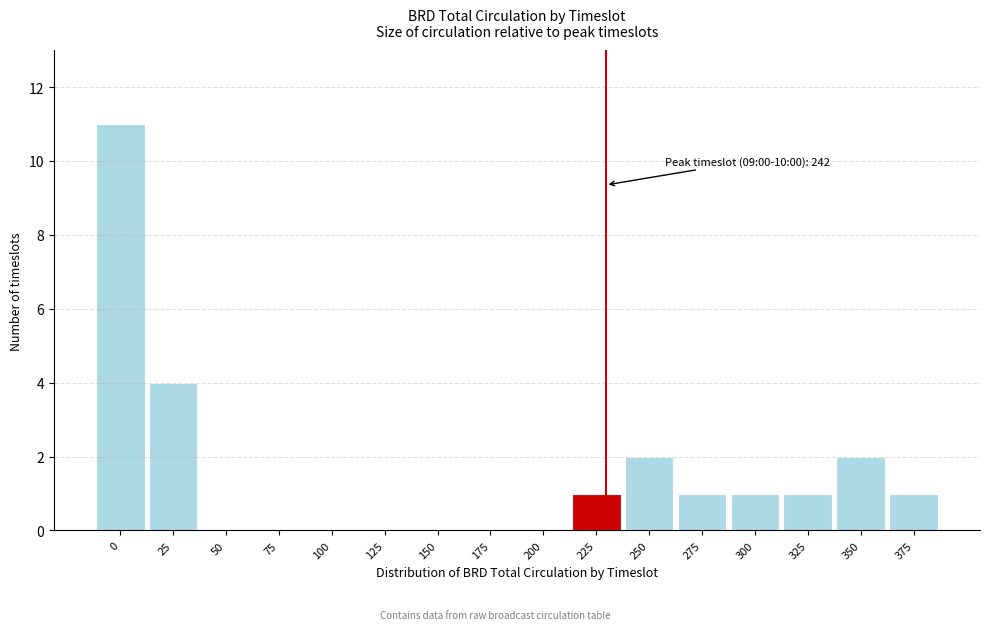

Reading right to left, list all the values displayed in this chart.

375=1	350=2	325=1	300=1	275=1	250=2	225=1	200=0	175=0	150=0	125=0	100=0	75=0	50=0	25=4	0=11